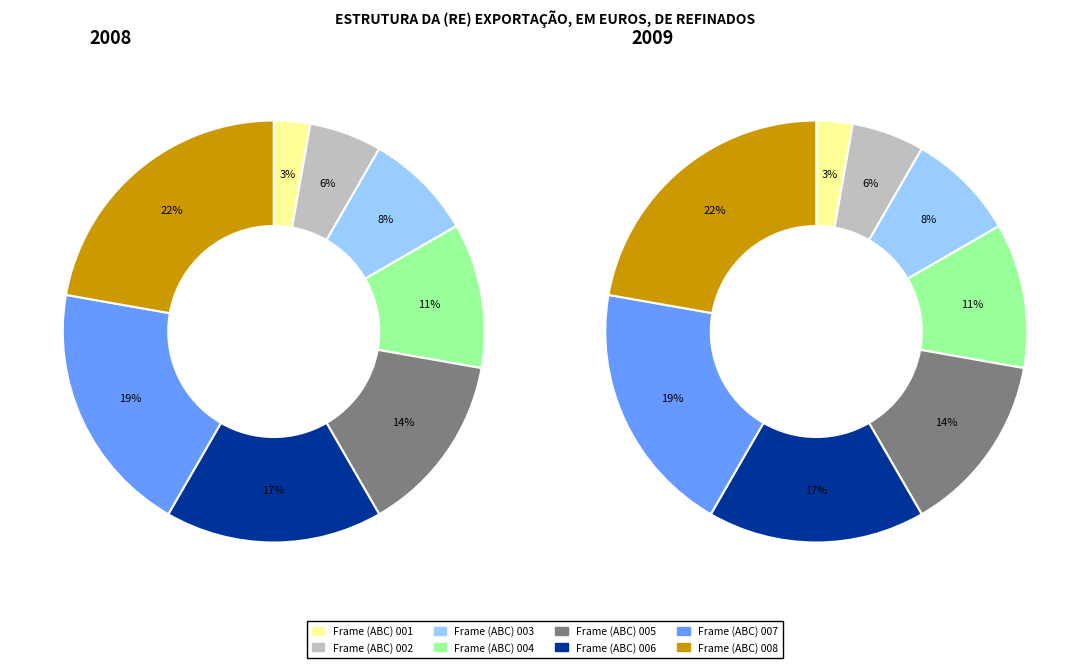

Approximately how many times larger is the value at Frame (ABC) 002 compared to Frame (ABC) 007?

0.3